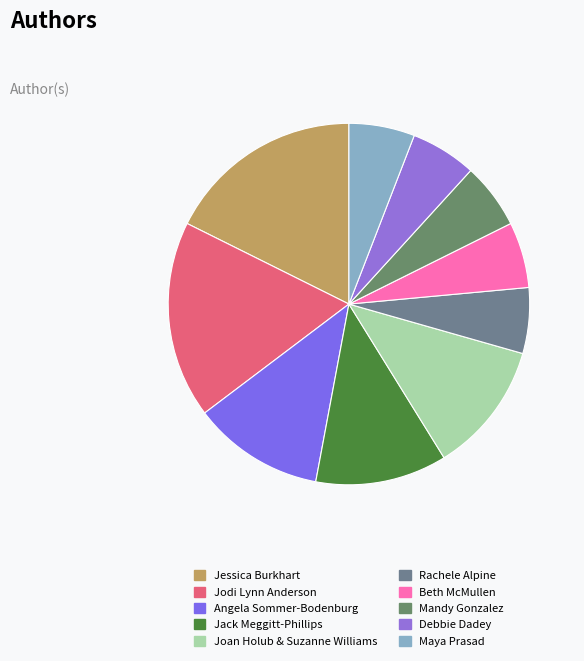

How many segments does this pie chart have?

10